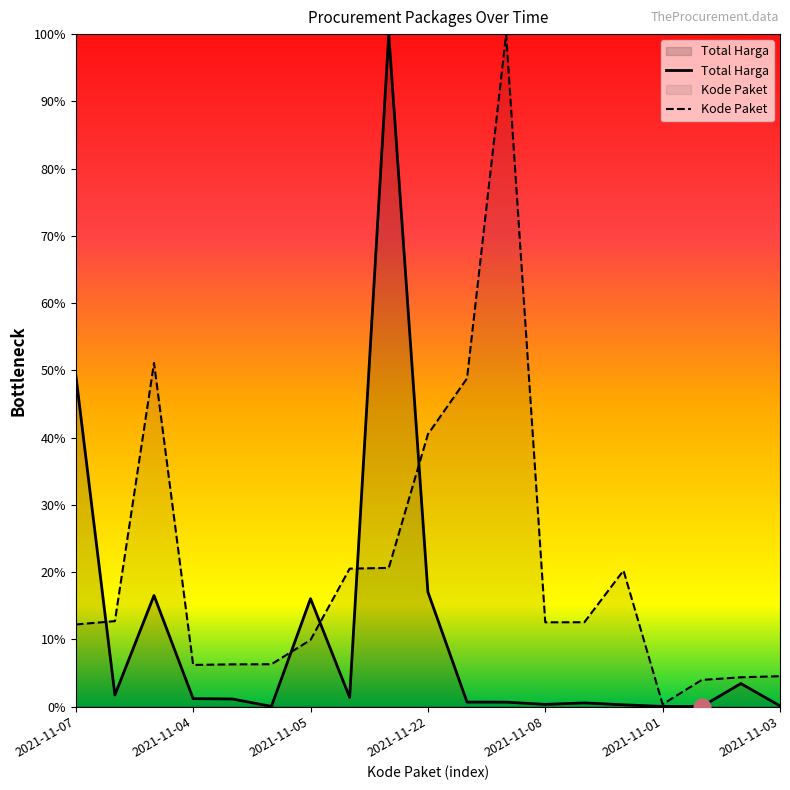

Is the value of Kode Paket at 2021-11-24 greater than the value of Total Harga at 2021-11-07?

Yes